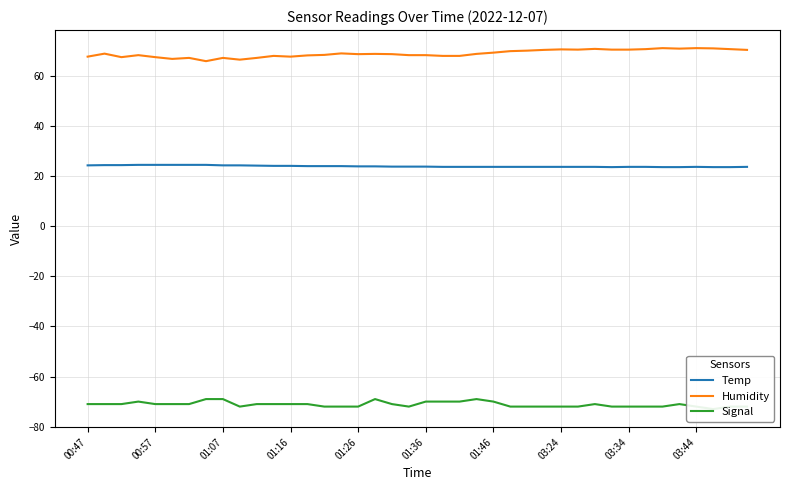

The value of Temp at 13 is 13.6. True or false?

False